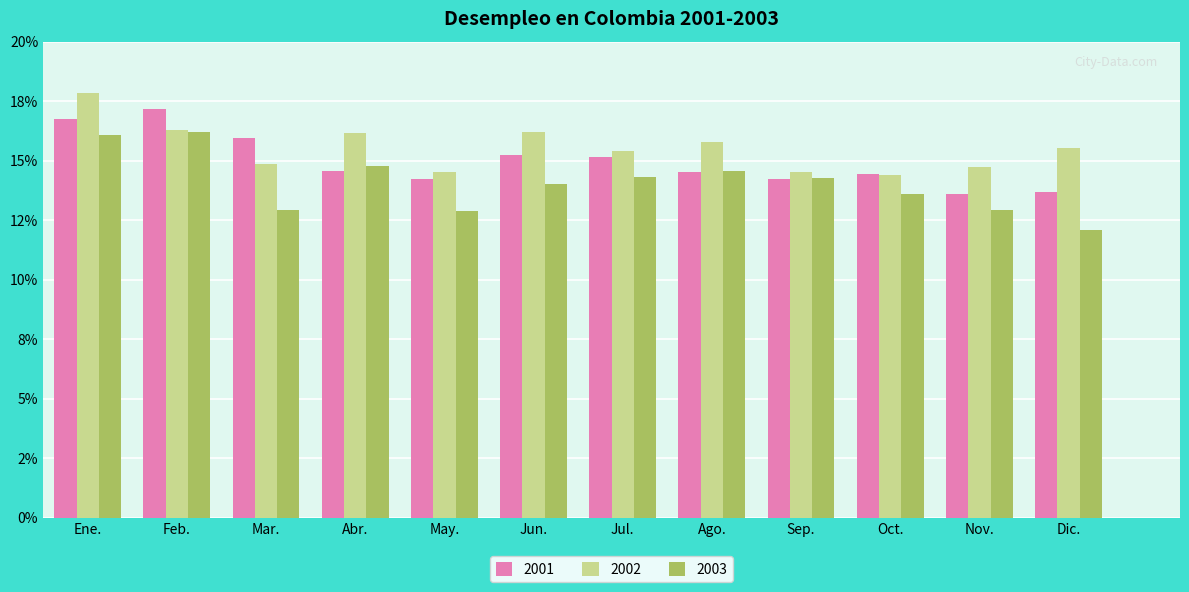

What is the label of the 10th bar from the left?

Oct.